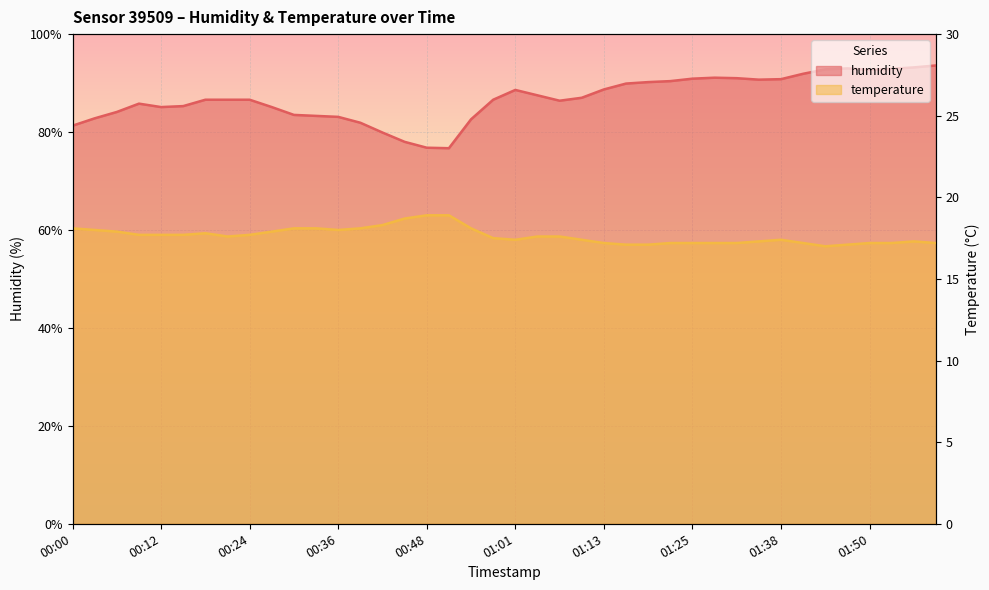

Which series has the widest spread of values?

humidity